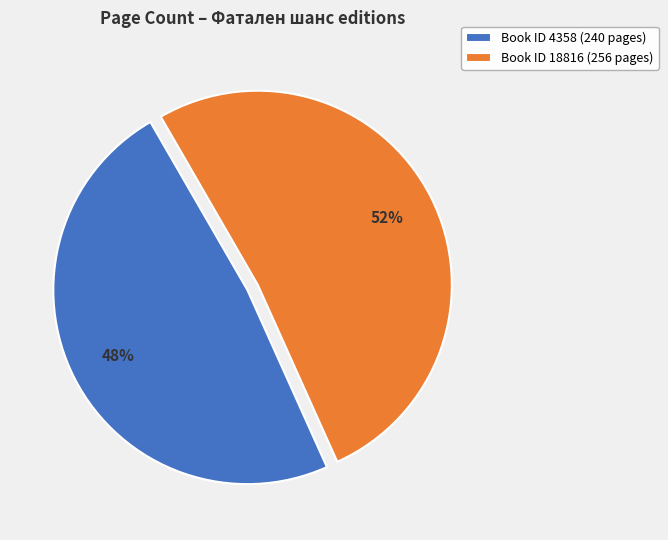

To the nearest percent, what portion does Book ID 18816 (256 pages) represent?

52%